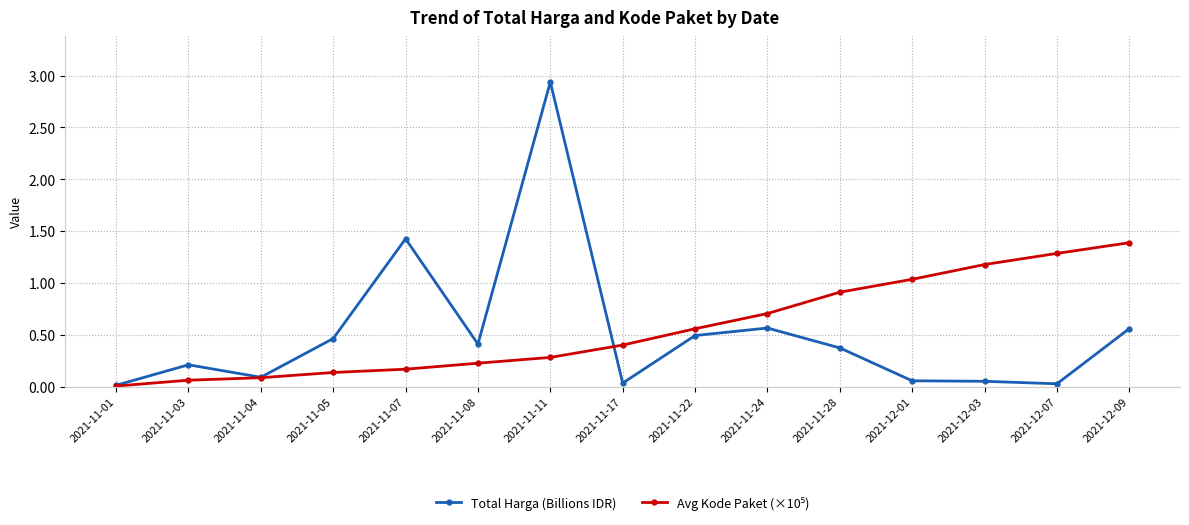

At how many categories does at least one series exceed 1?

6